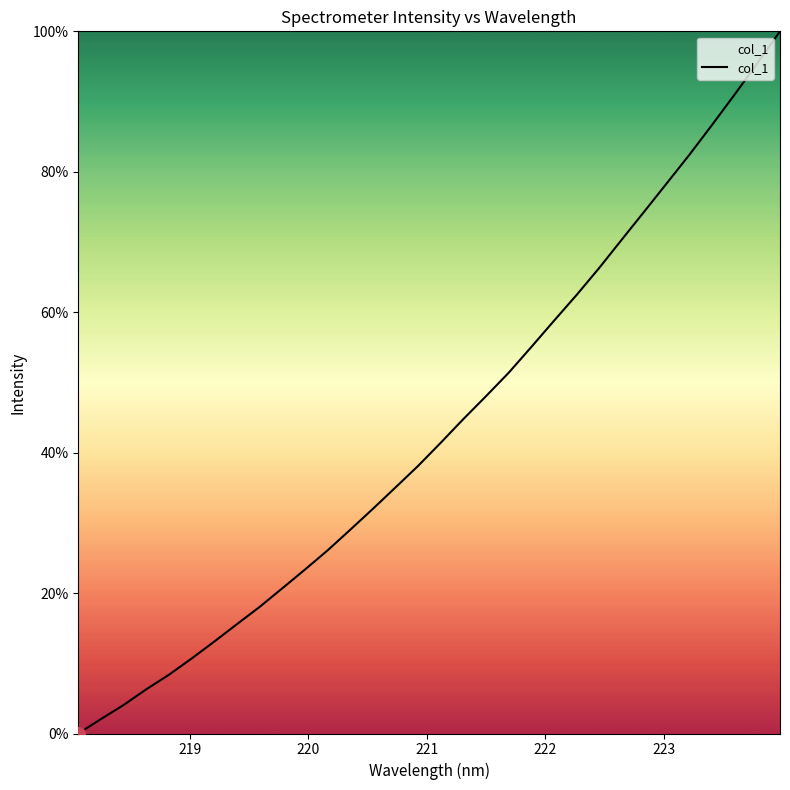

What is the average value?

43.4